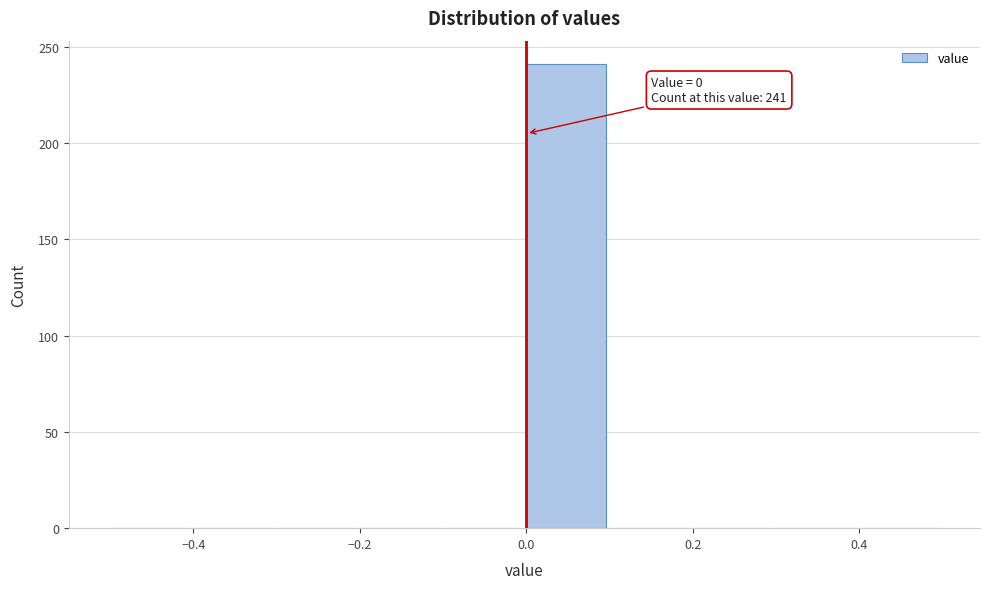

Over which range of the x-axis is the bar tallest?

0.0 to 0.1